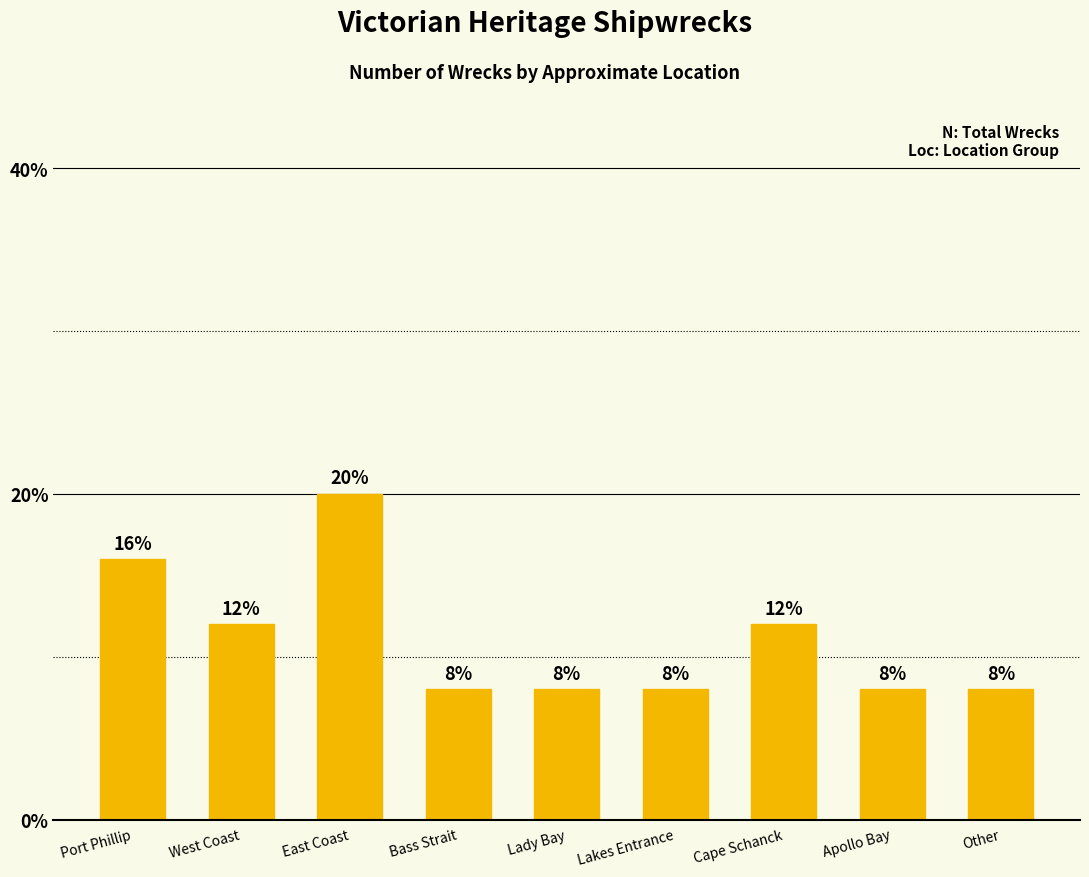

Which label corresponds to the largest value in the chart?

East Coast